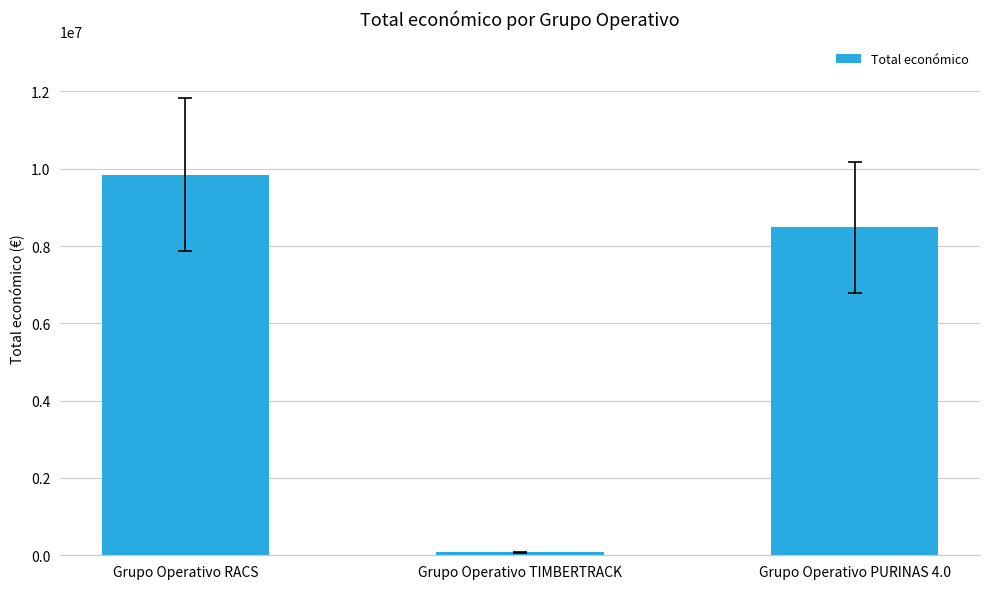

Reading right to left, what are all the values shown in this chart?

Grupo Operativo PURINAS 4.0=8484999	Grupo Operativo TIMBERTRACK=75575	Grupo Operativo RACS=9847932